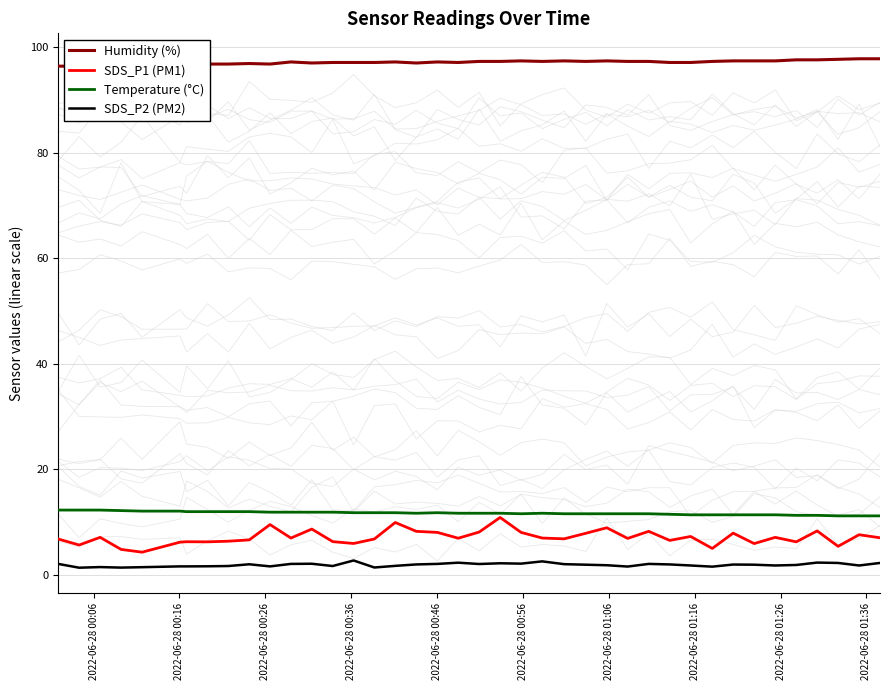

True or false: SDS_P2 (PM2) and Temperature (°C) intersect in this chart.

False